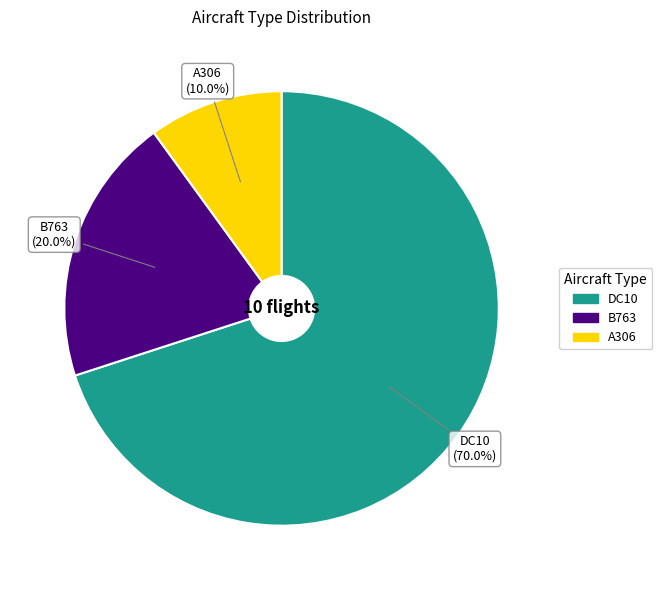

To the nearest percent, what portion does A306 represent?

10%